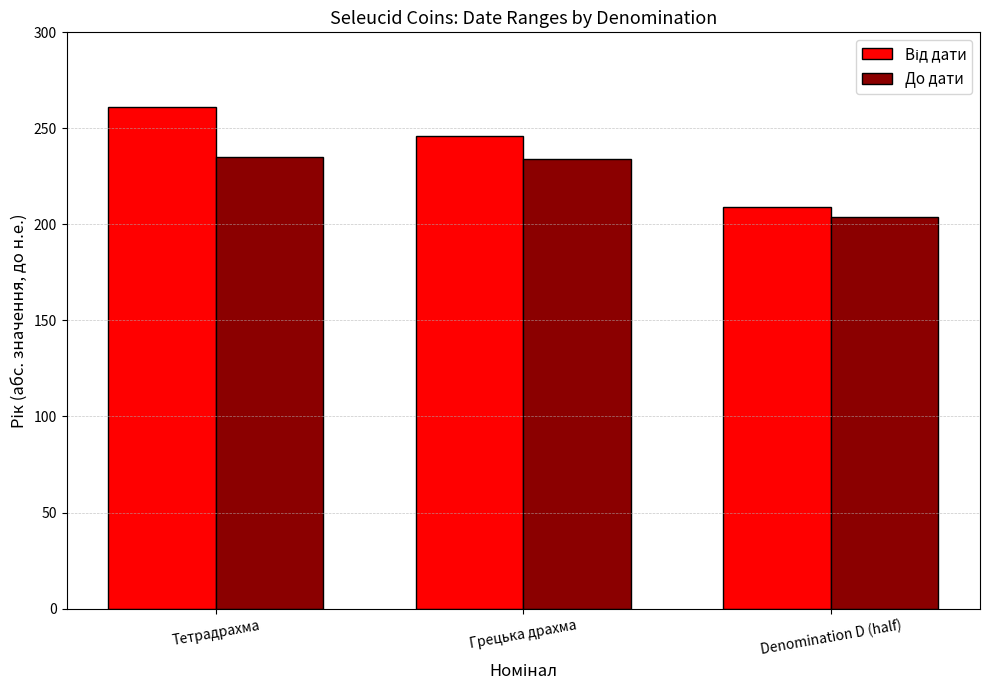

What is the difference between the До дати values at Грецька драхма and Denomination D (half)?

30